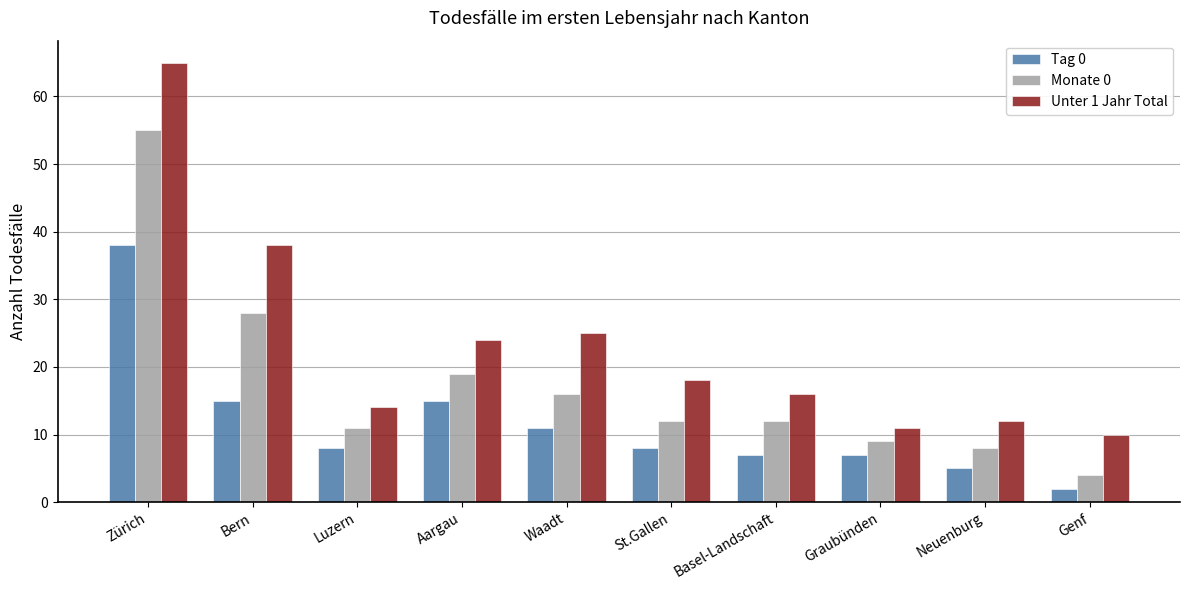

Which series has the largest range (max minus min)?

Unter 1 Jahr Total